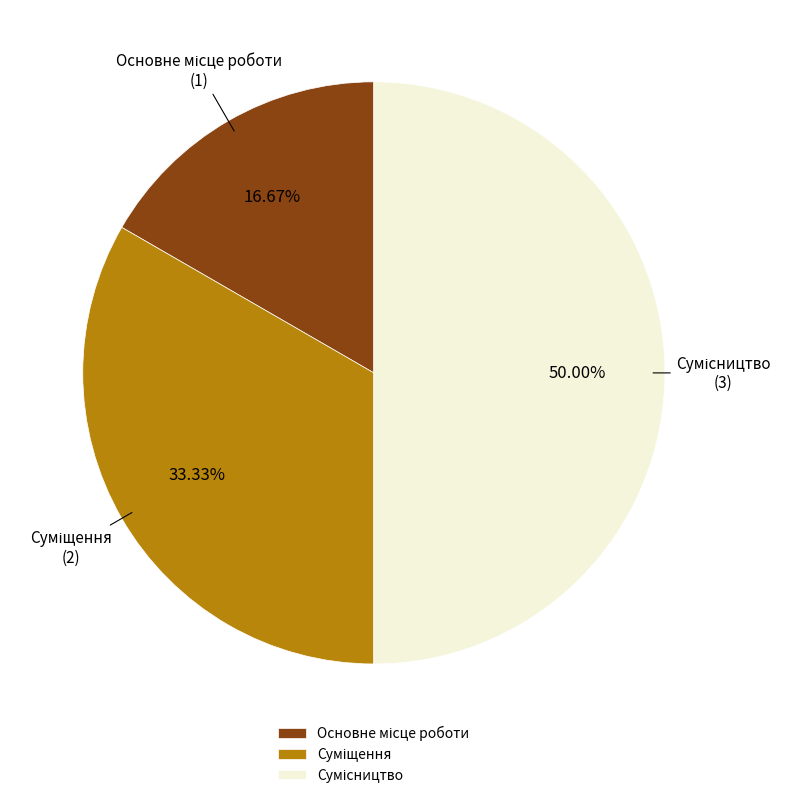

Which slice is the largest?

Сумісництво